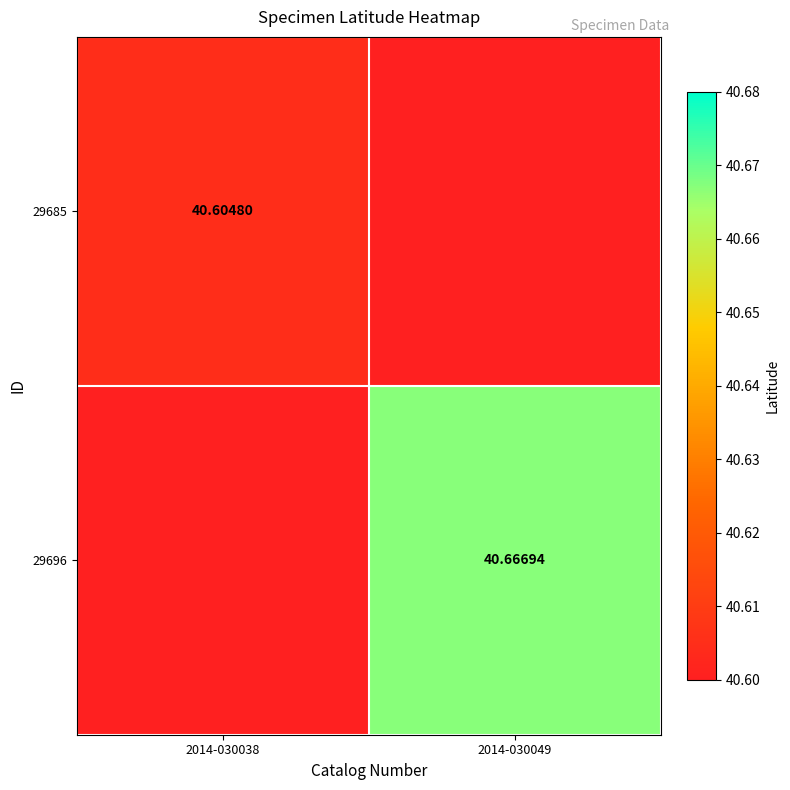

List the series in order of their peak value, highest first.

29696, 29685